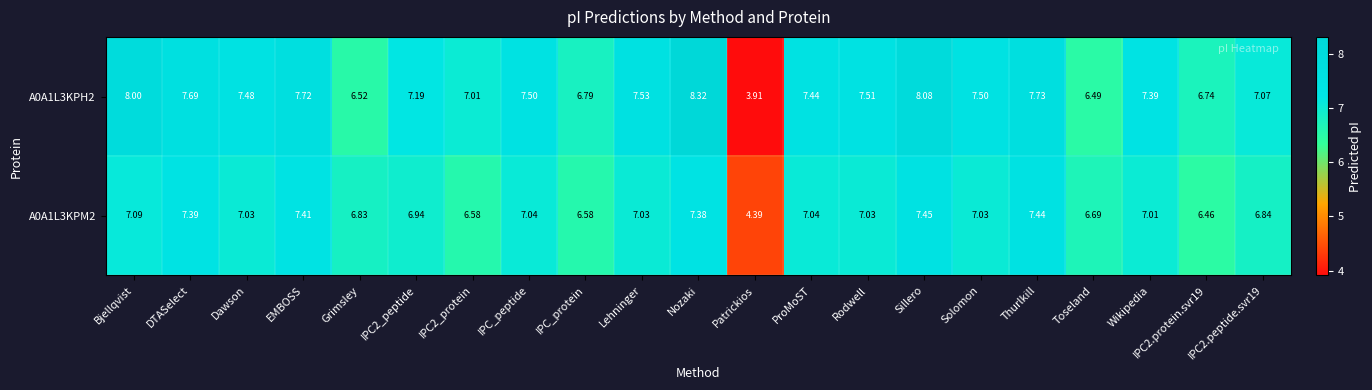

Which category has the highest value in the A0A1L3KPH2 series?

Nozaki